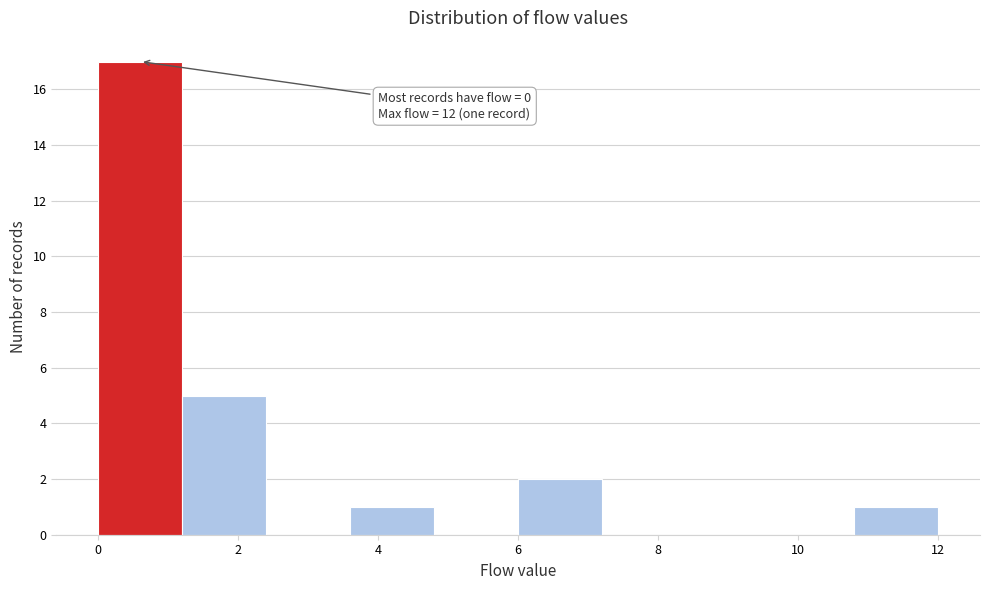

Over which range of the x-axis is the bar tallest?

0.0 to 1.2